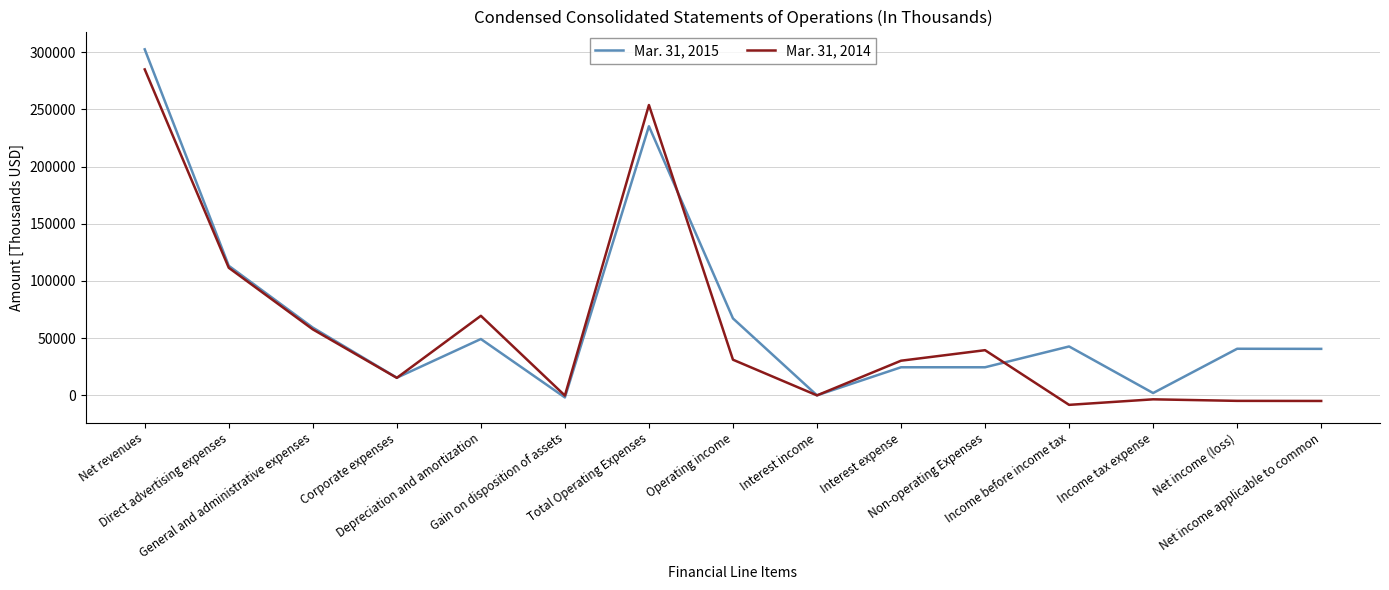

List the series in order of their overall mean, highest first.

Mar. 31, 2015, Mar. 31, 2014